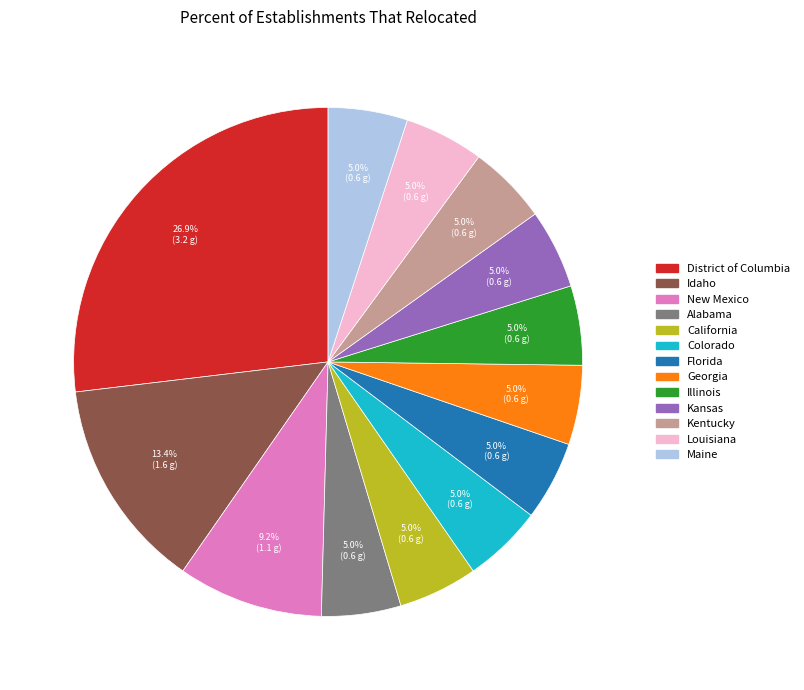

Which slice is the largest?

District of Columbia